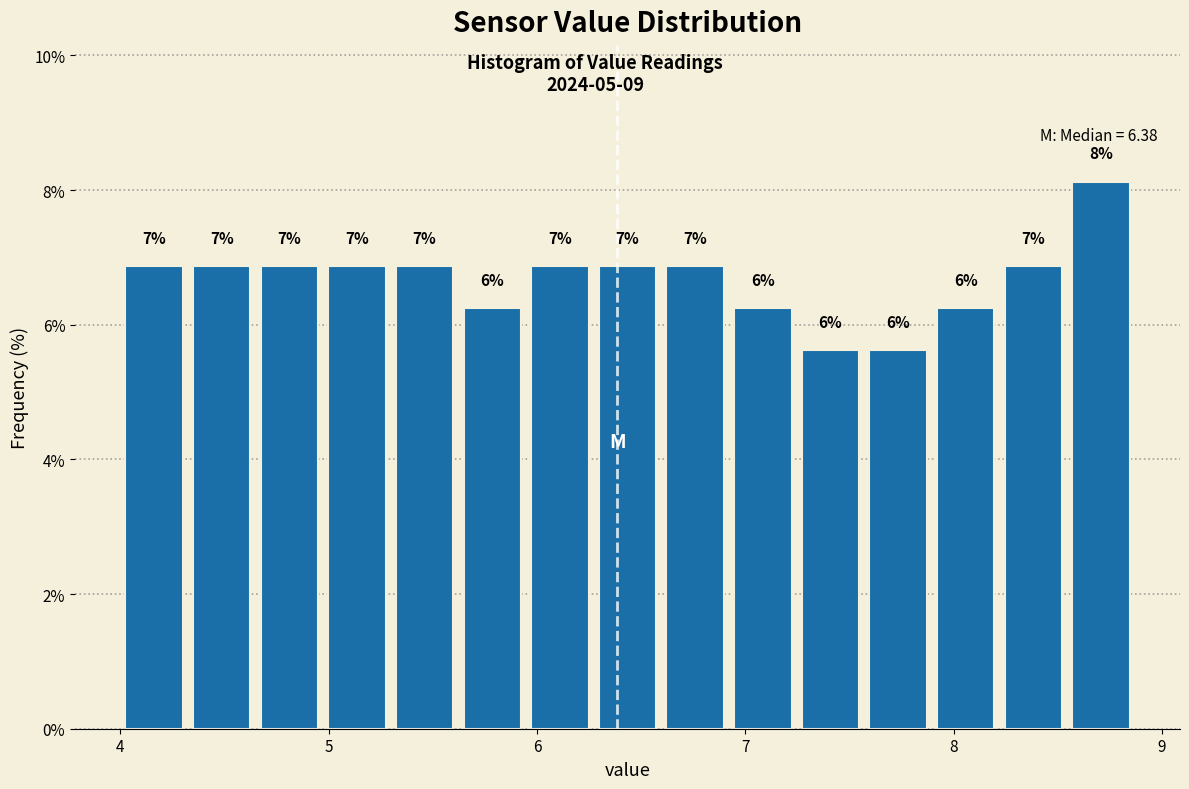

Around what value on the x-axis is the tallest bar? Give the approximate position of its centre, as read against the axis.

8.7